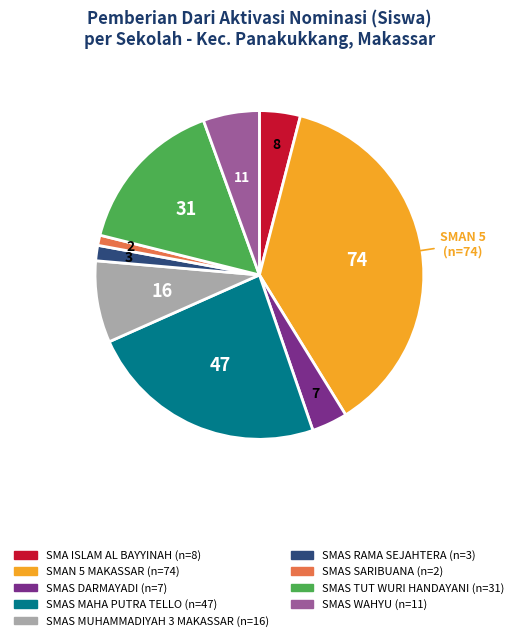

Is it true that SMAS MUHAMMADIYAH 3 MAKASSAR is 23% of the pie?

False